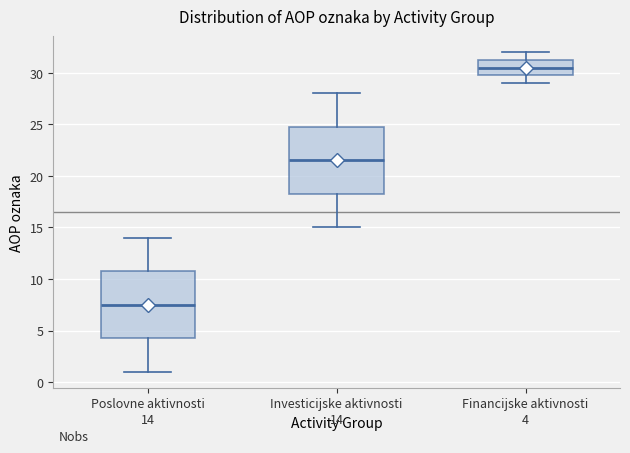

Which box's median line is the lowest?

Poslovne aktivnosti